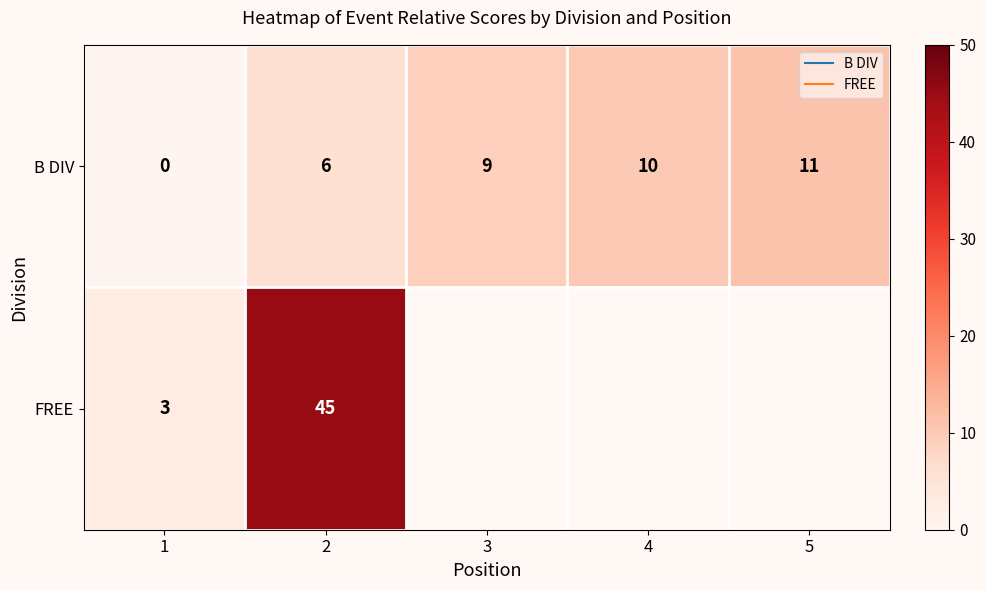

What is the difference between the maximum and minimum values in the B DIV series?

11.0